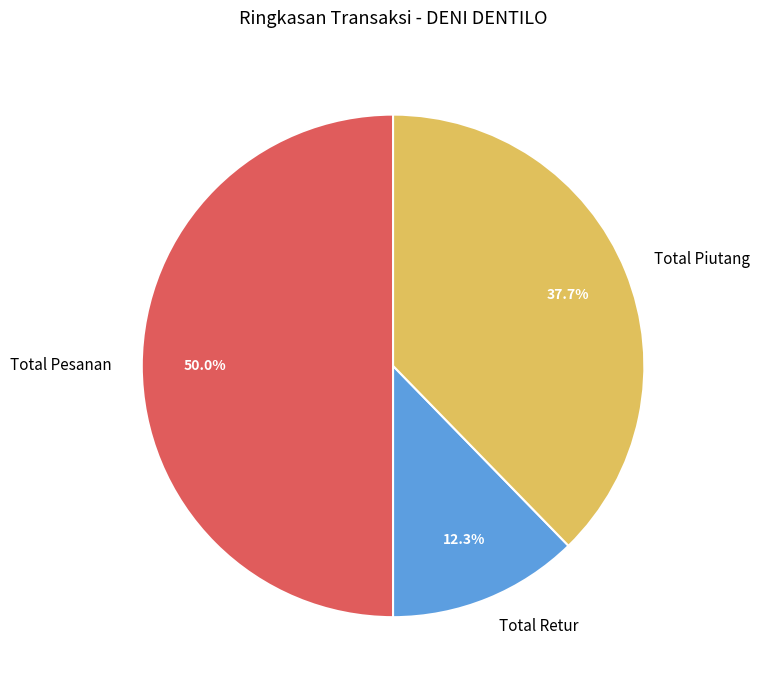

What is the largest slice in the pie chart?

Total Pesanan